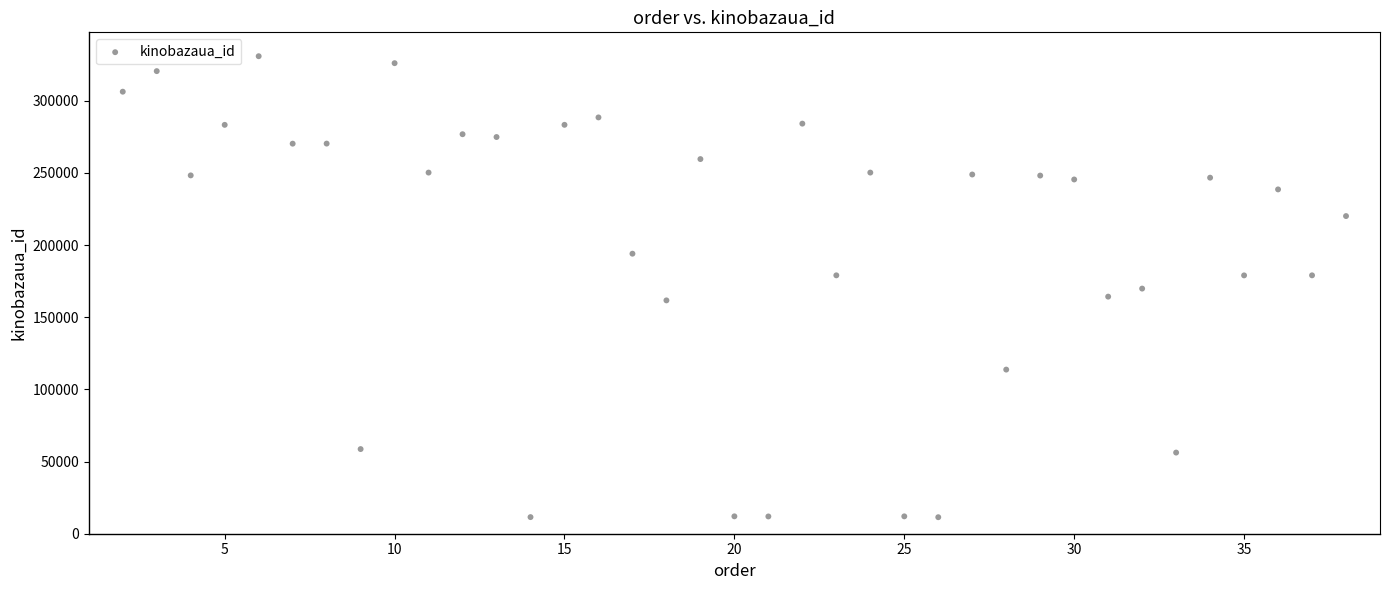

What is the range of X values (max minus min)?

36